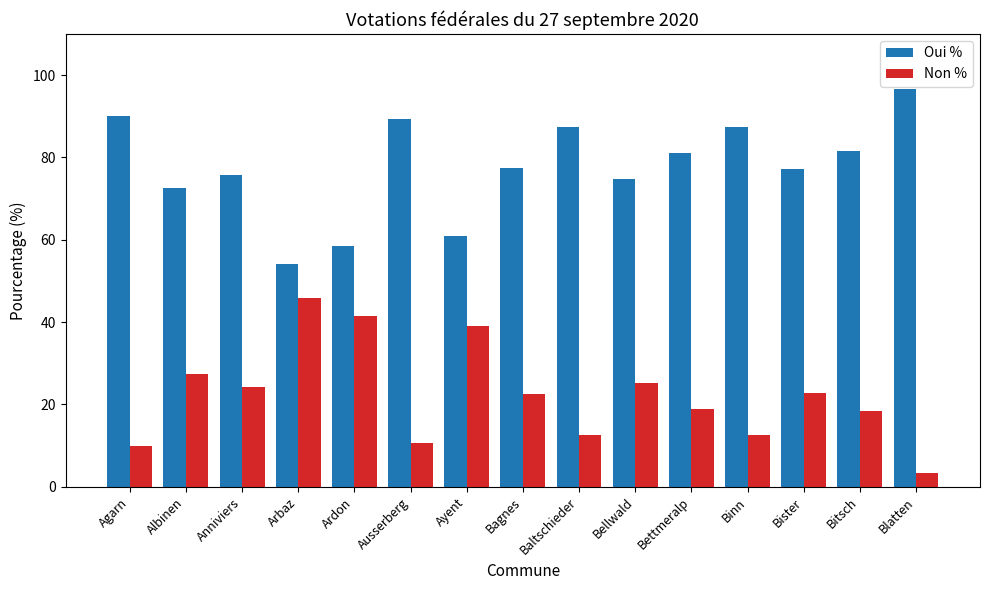

How many categories are shown in the chart?

15